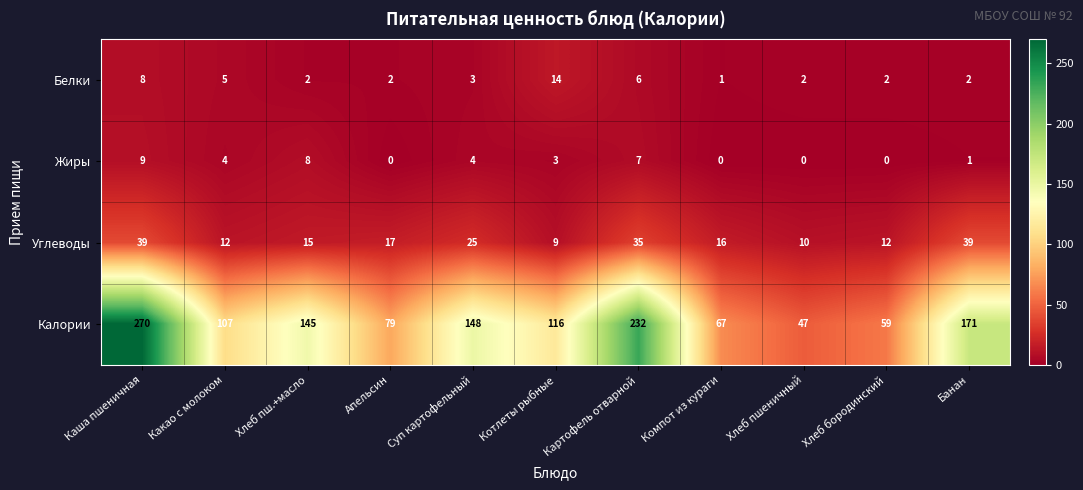

What is the difference between the Калории values at Хлеб пшеничный and Какао с молоком?

60